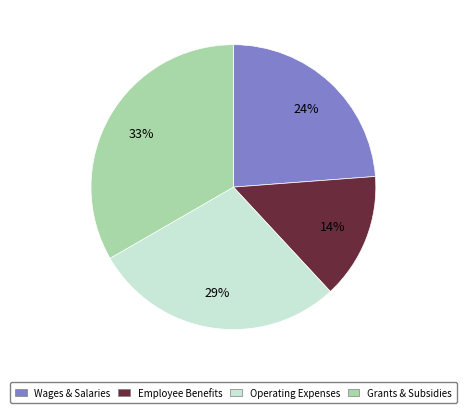

Is there any slice that represents more than half of the pie?

No